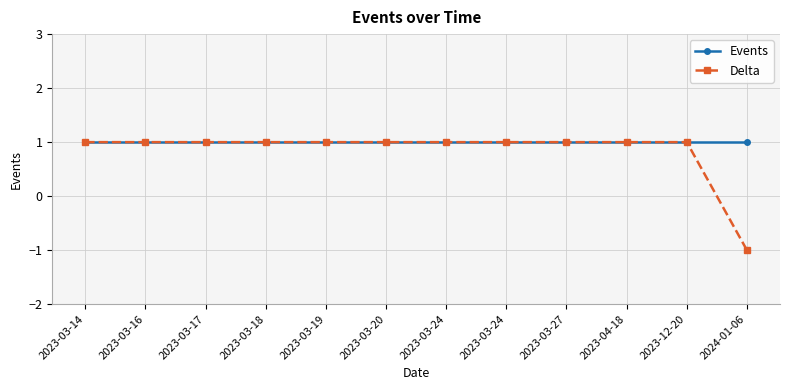

Does the chart have visible grid lines?

Yes